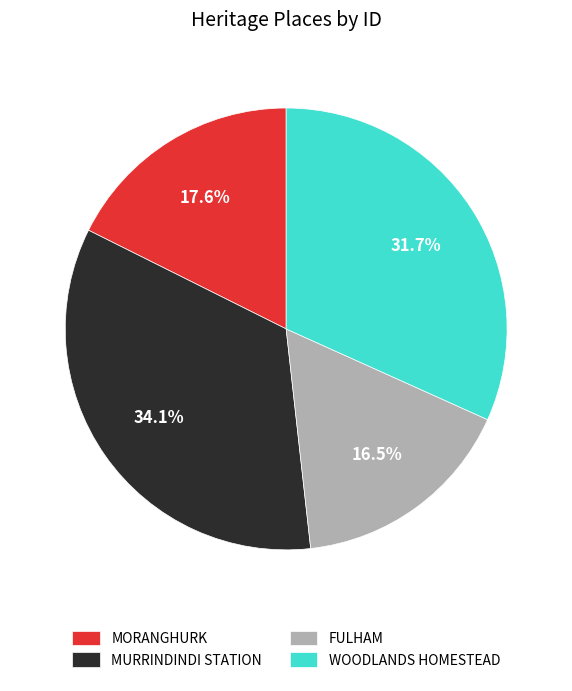

To the nearest percent, what is the combined percentage of MORANGHURK and FULHAM?

34%